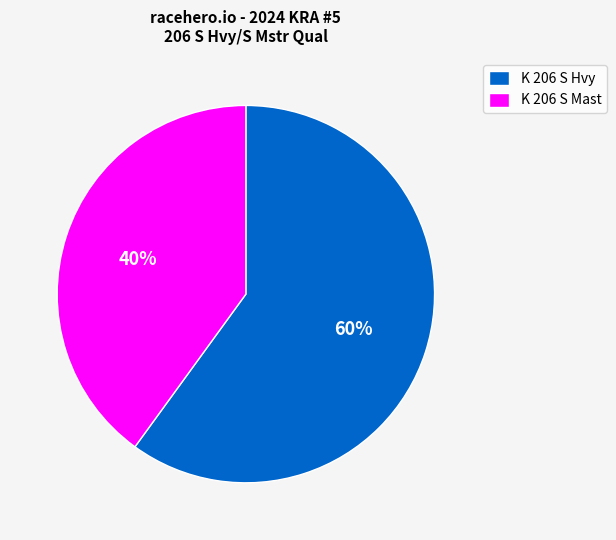

Is the sum of K 206 S Mast and K 206 S Hvy greater than half?

Yes